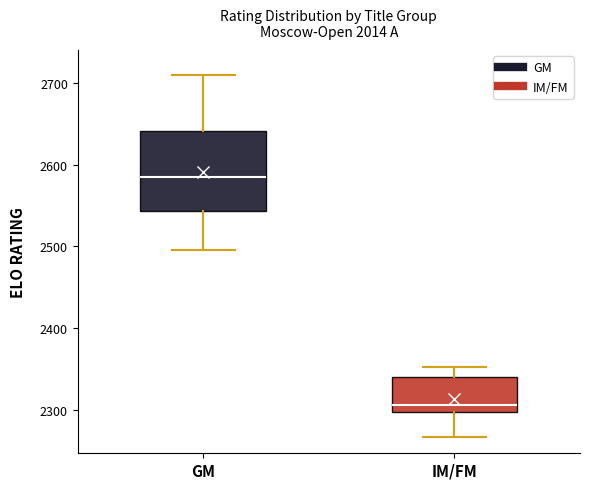

Where does the lower whisker of the box for GM end on the y-axis? The values are not printed on the chart, so give them approximately, as read against the axis.

2500